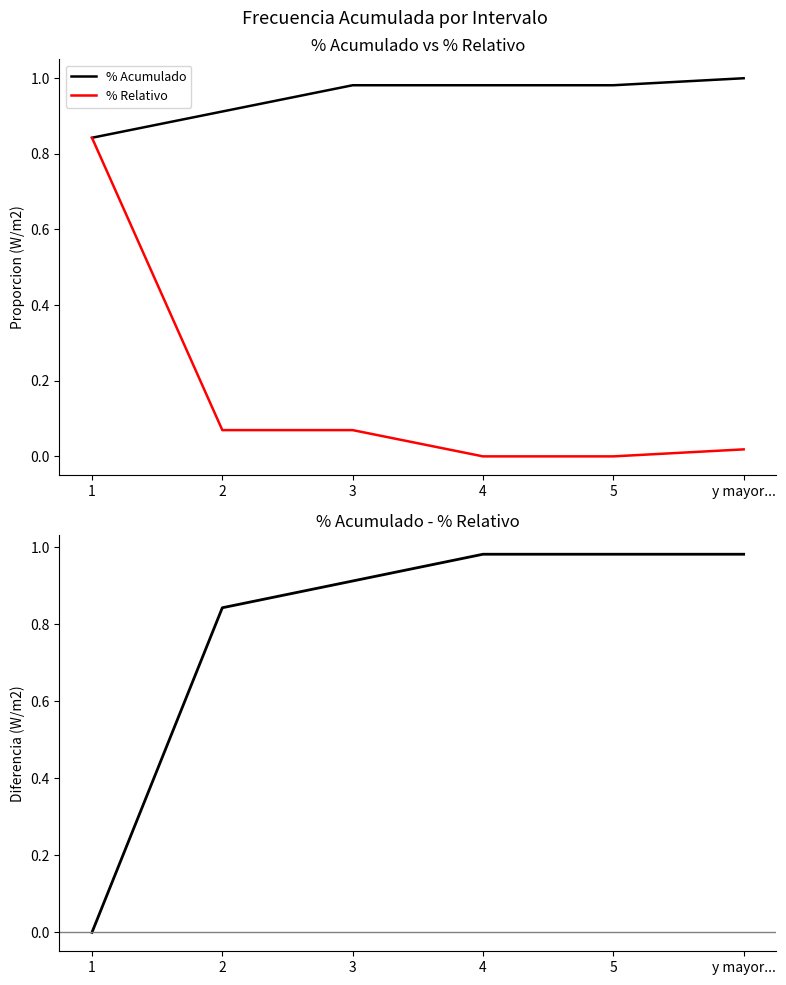

After their last crossing, which series has the higher values: % Acumulado - % Relativo or % Relativo?

% Acumulado - % Relativo